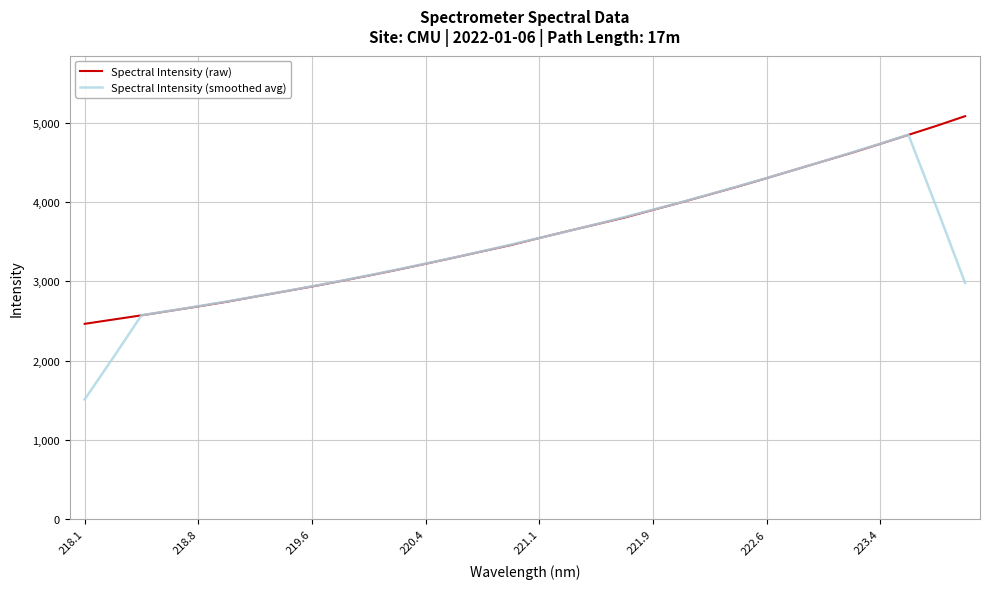

Rank the series by their maximum value, from lowest to highest.

Spectral Intensity (smoothed avg), Spectral Intensity (raw)